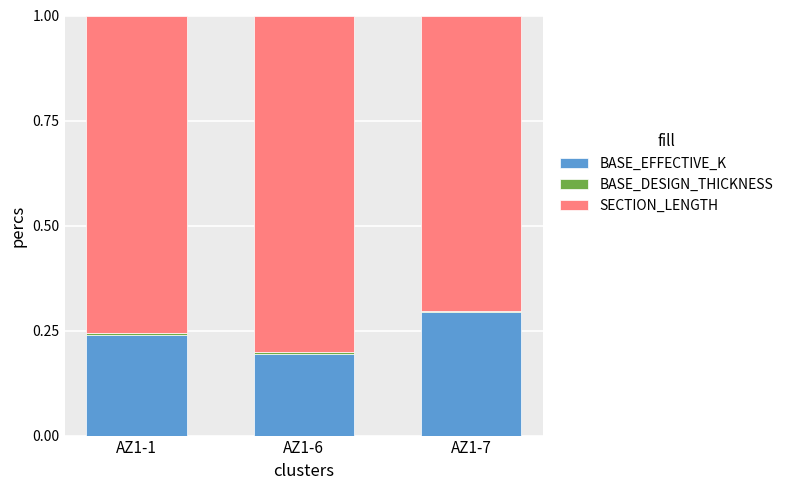

Are the bars grouped side by side (vs. stacked)?

No